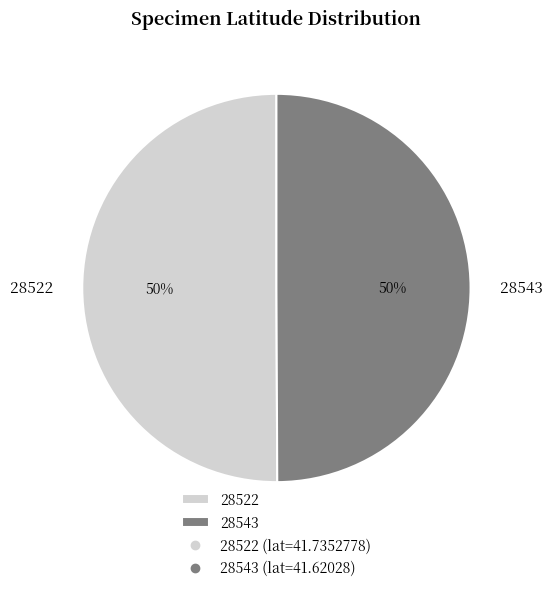

How many slices are in this pie chart?

2